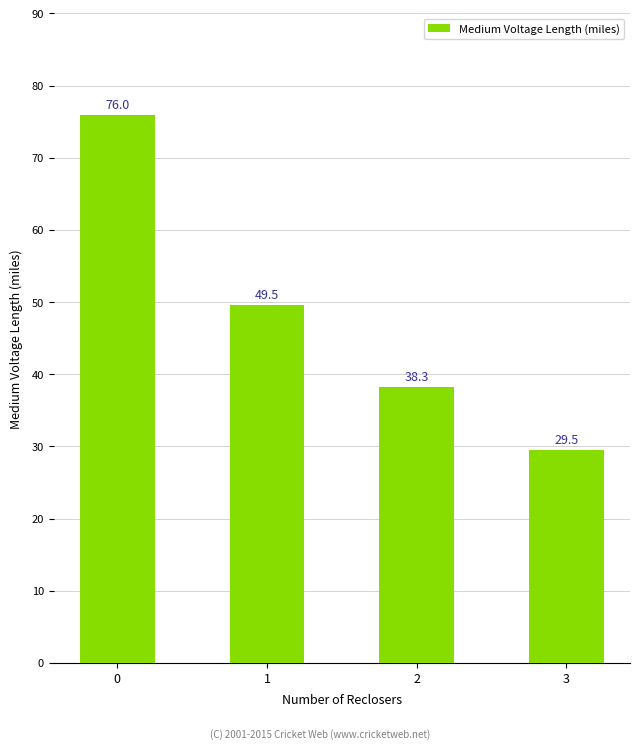

True or false: the data shows 18.8 at 3.

False